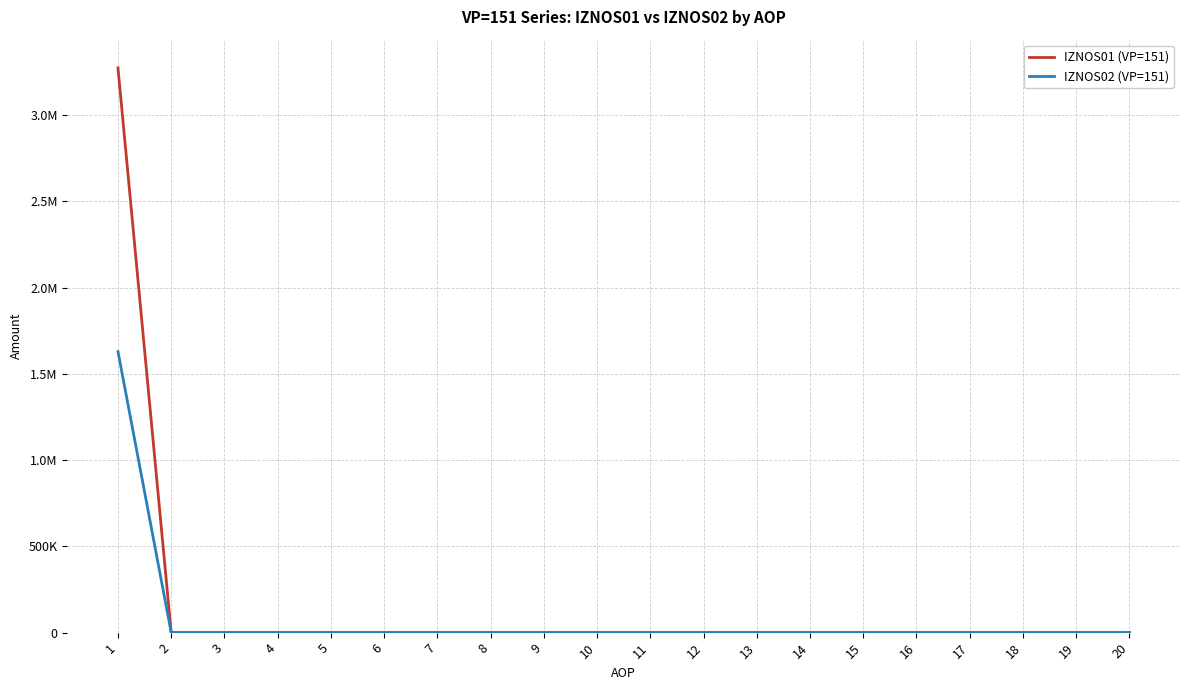

The value of IZNOS02 (VP=151) at 16 is -1119404.3. True or false?

False